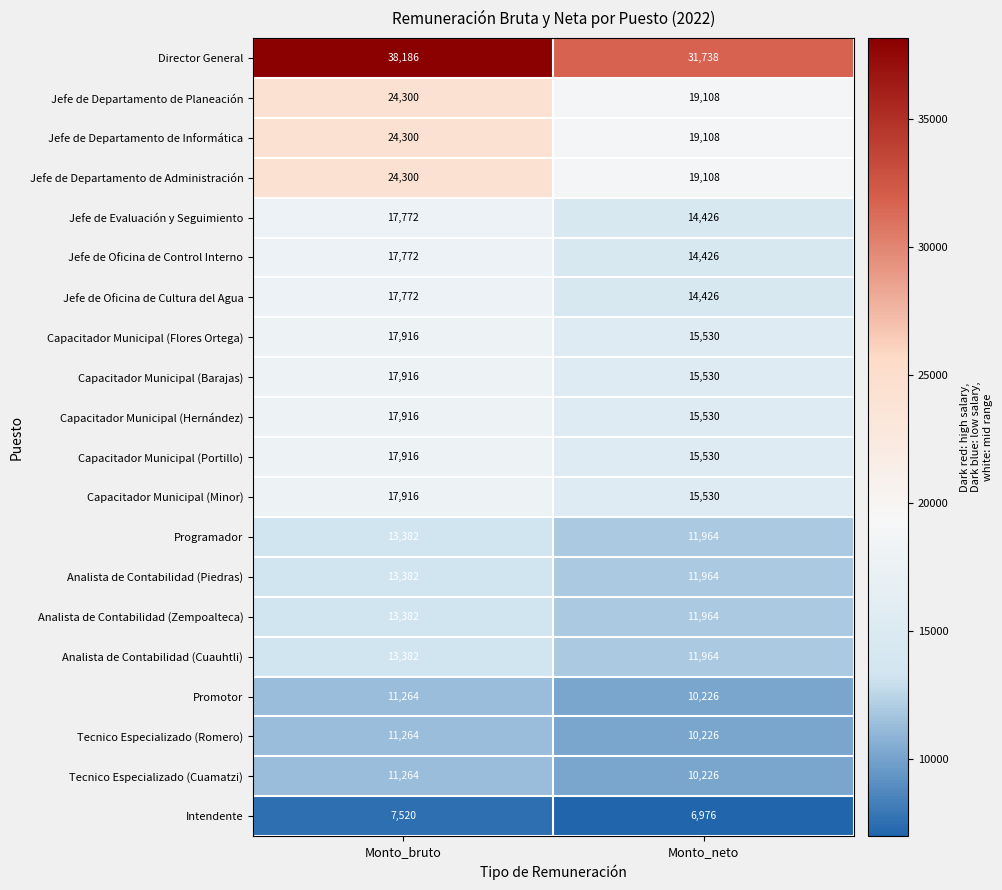

What is the difference between the Jefe de Departamento de Administración values at Monto_neto and Monto_bruto?

5192